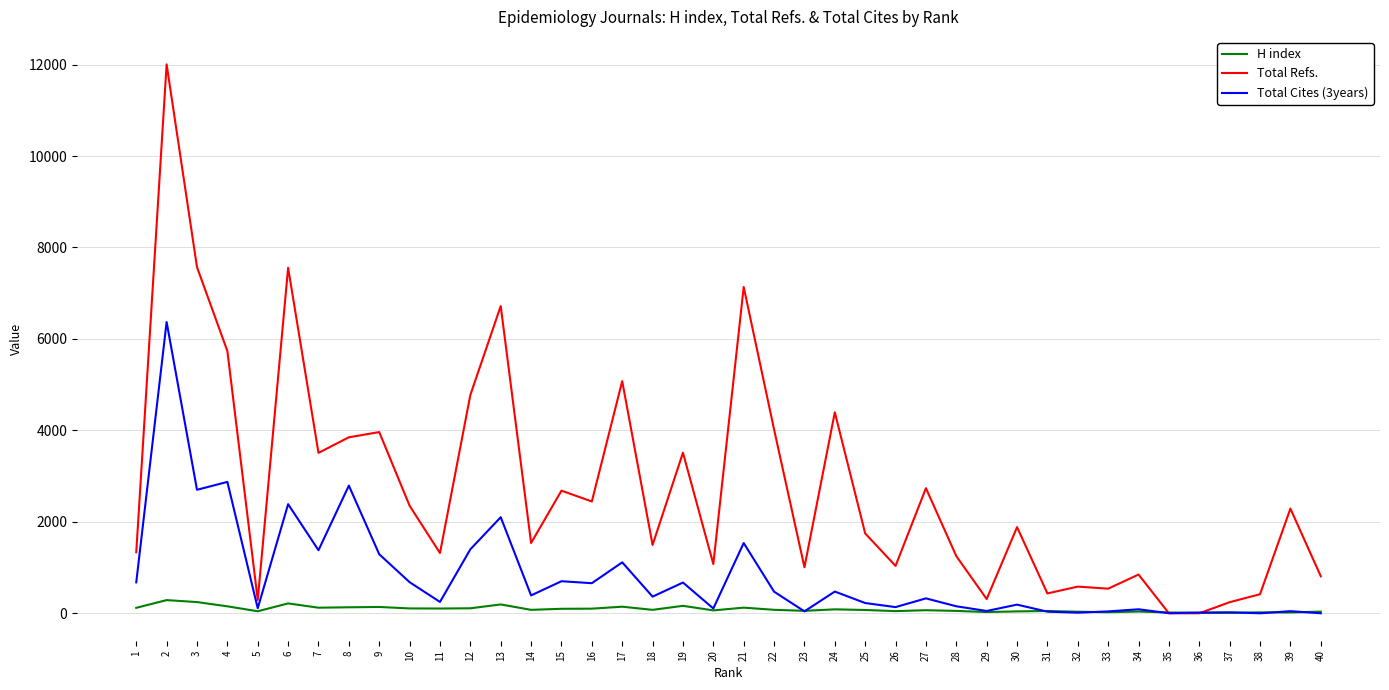

What is the total value across all series at 26?

1218